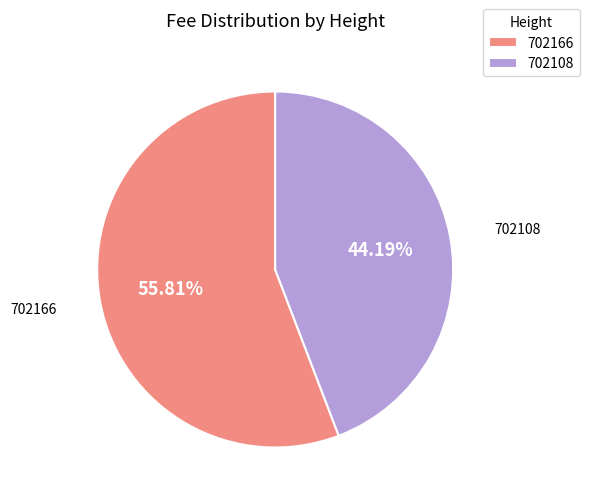

True or false: 702108 accounts for 36% of the total.

False